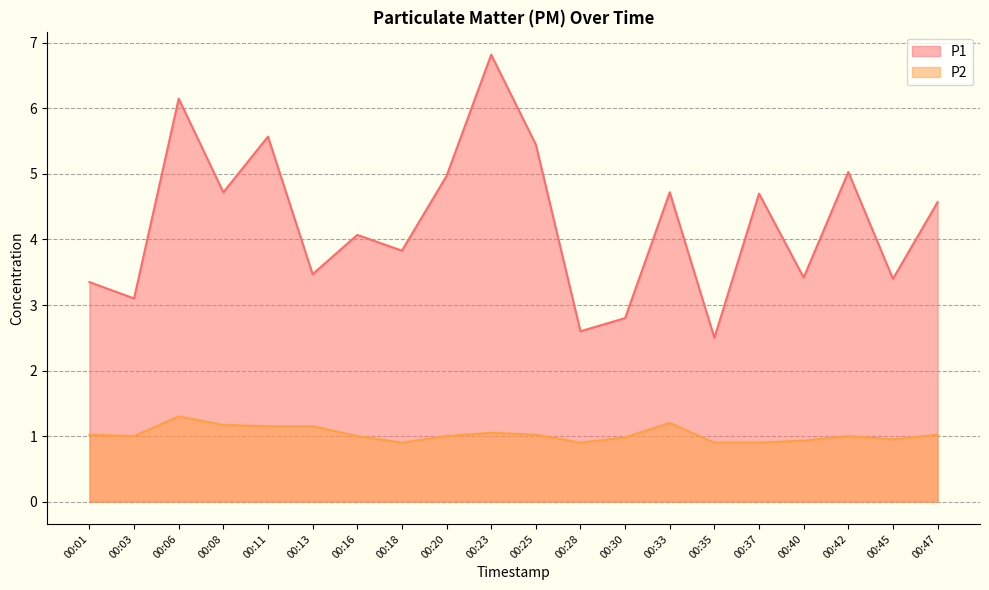

Which series has the largest total across all categories?

P1